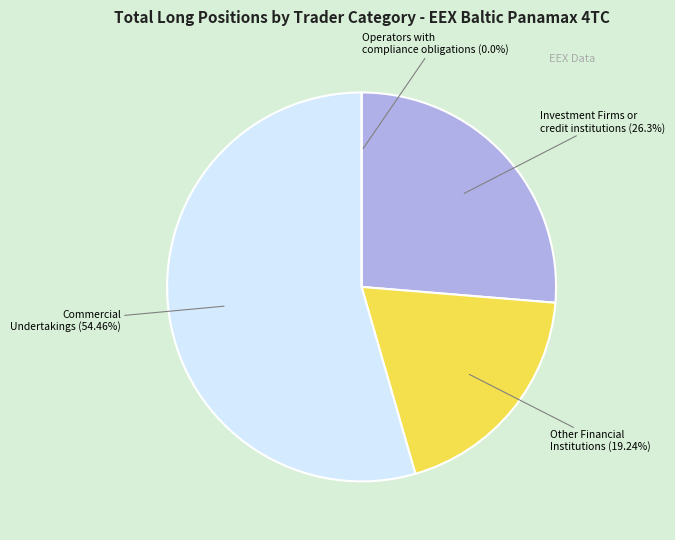

Which has a higher value, Investment Firms or credit institutions (26.3%) or Other Financial Institutions (19.24%)?

Investment Firms or credit institutions (26.3%)